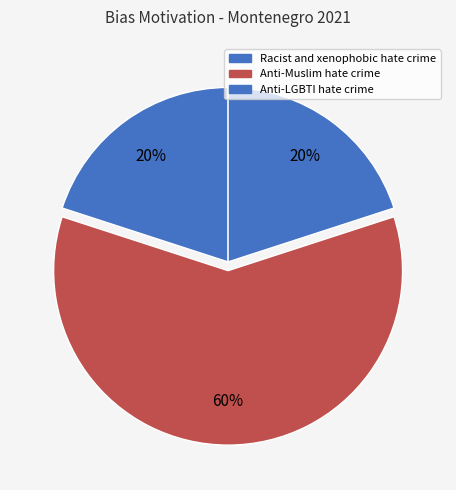

What percentage is the Anti-Muslim hate crime slice, to the nearest percent?

60%